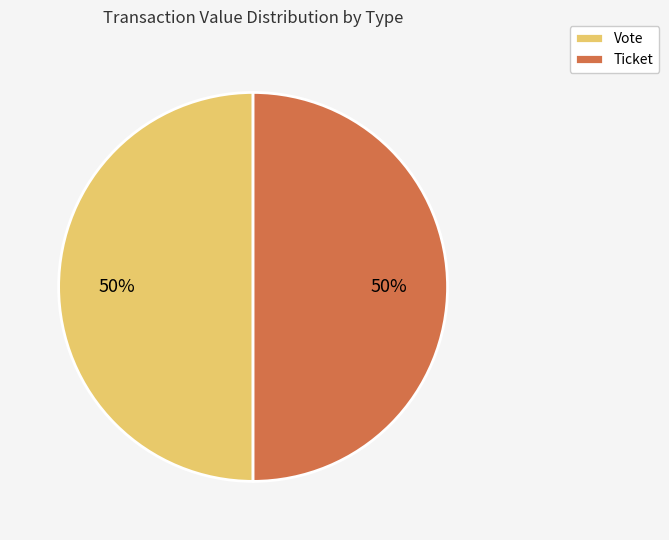

True or false: Vote accounts for 36% of the total.

False